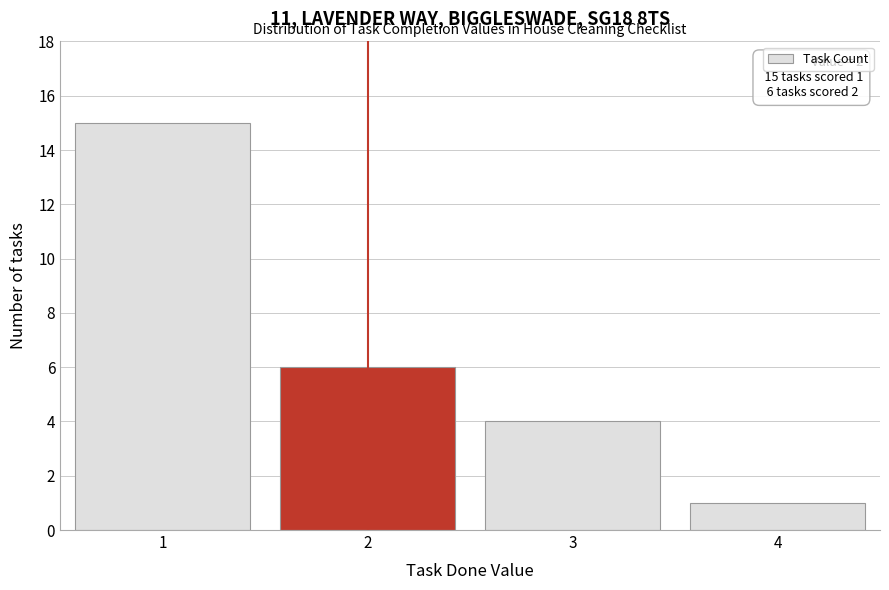

Reading left to right, transcribe all the data shown in this chart.

1=15	2=6	3=4	4=1